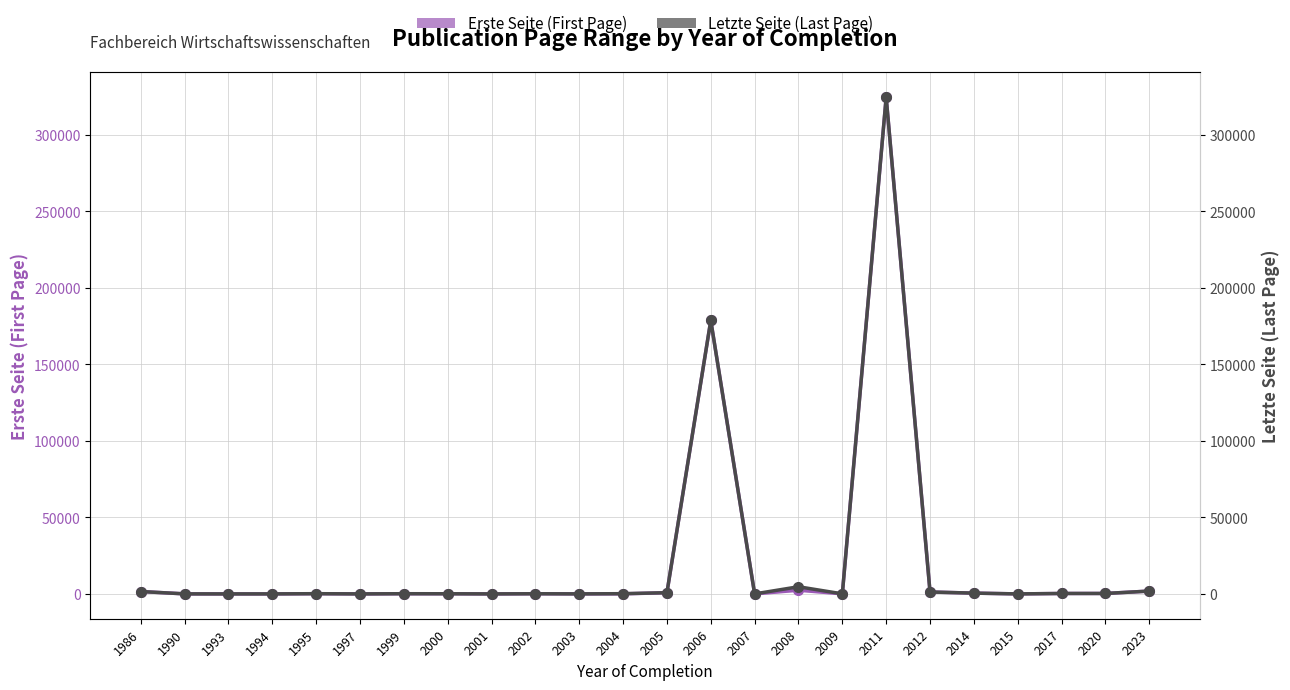

True or false: Letzte Seite (Last Page) has a value of 491 at 2012.

False